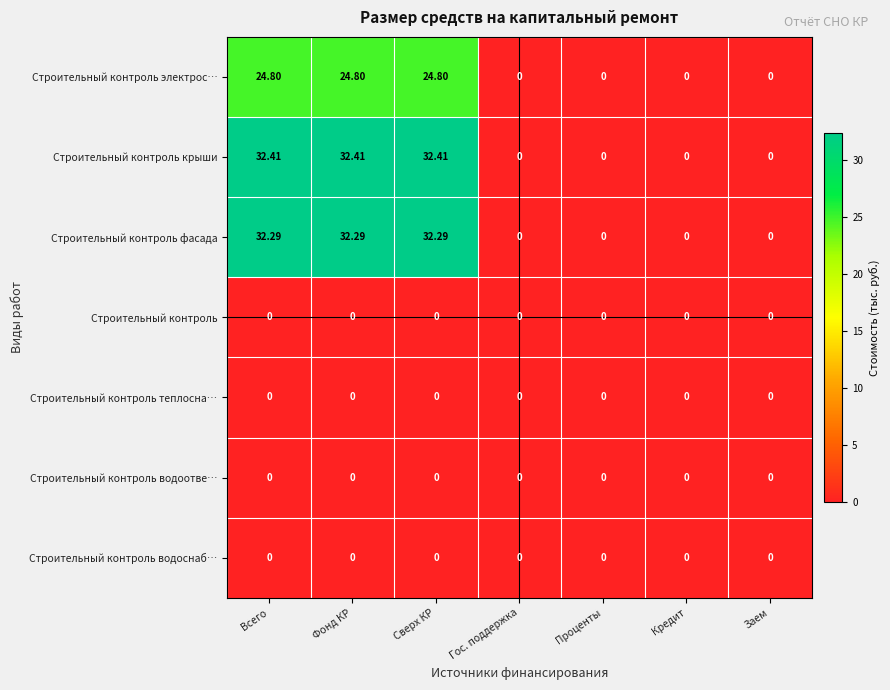

Which series has the largest total across all categories?

Строительный контроль крыши